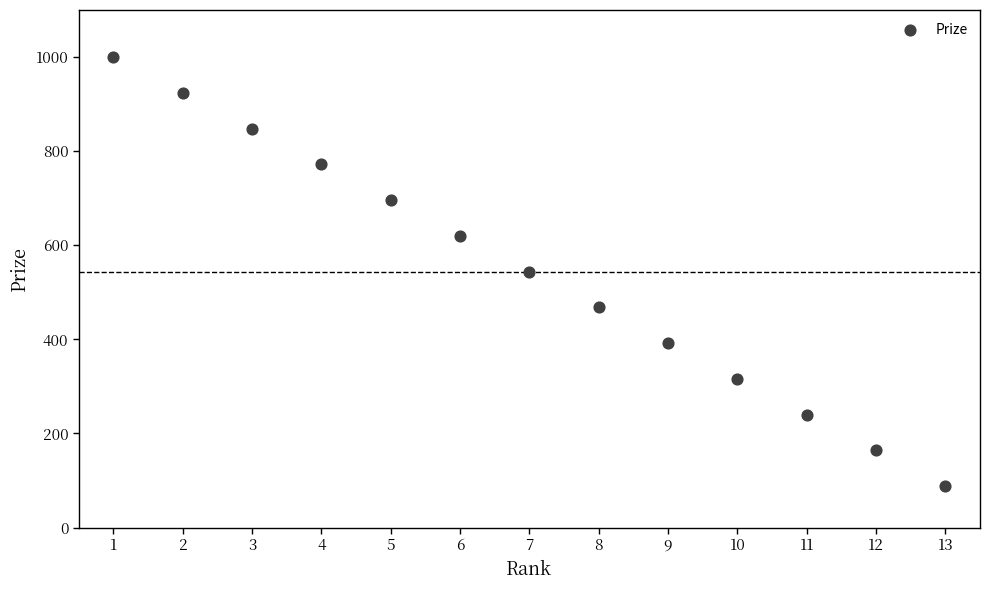

What is the range of X values (max minus min)?

12